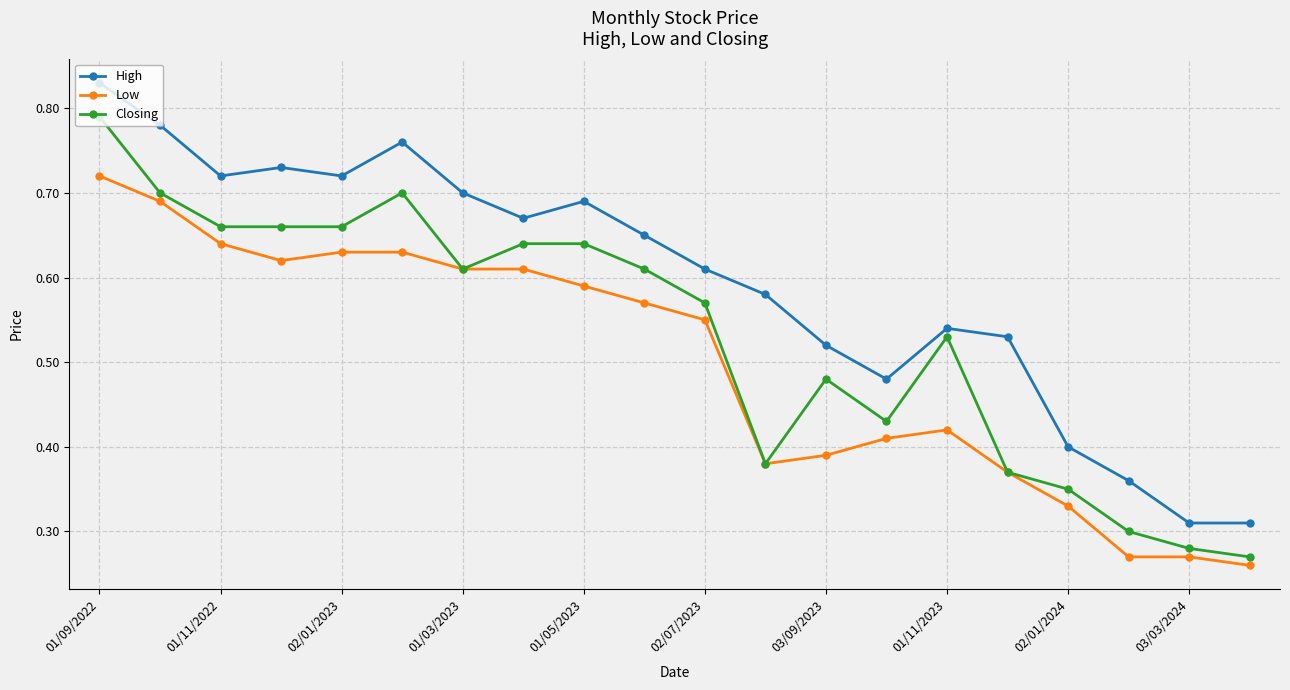

At how many categories does at least one series exceed 0?

20